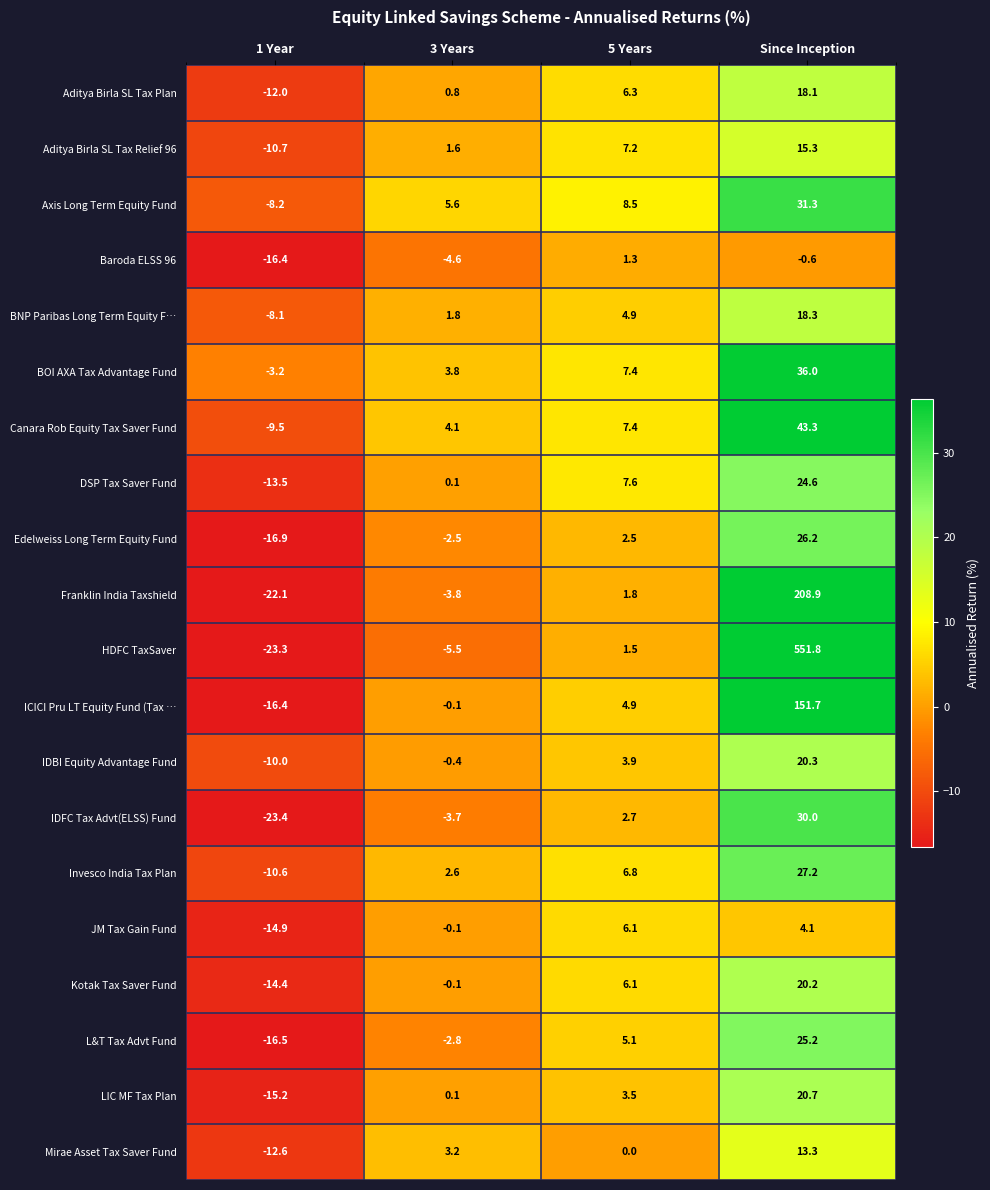

List the series in order of their peak value, highest first.

HDFC TaxSaver, Franklin India Taxshield, ICICI Pru LT Equity Fund (Tax …, Canara Rob Equity Tax Saver Fund, BOI AXA Tax Advantage Fund, Axis Long Term Equity Fund, IDFC Tax Advt(ELSS) Fund, Invesco India Tax Plan, Edelweiss Long Term Equity Fund, L&T Tax Advt Fund, DSP Tax Saver Fund, LIC MF Tax Plan, IDBI Equity Advantage Fund, Kotak Tax Saver Fund, BNP Paribas Long Term Equity F…, Aditya Birla SL Tax Plan, Aditya Birla SL Tax Relief 96, Mirae Asset Tax Saver Fund, JM Tax Gain Fund, Baroda ELSS 96